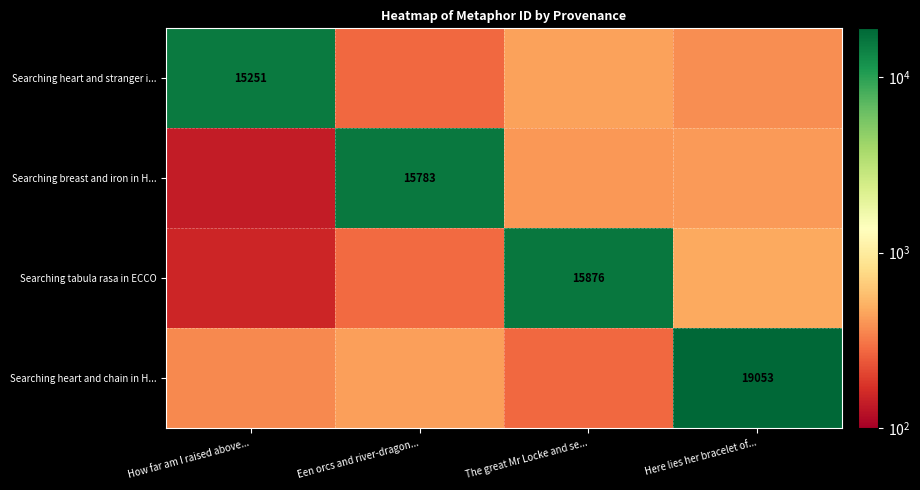

Is it true that Searching heart and stranger i... equals 23590.2 at How far am I raised above...?

False